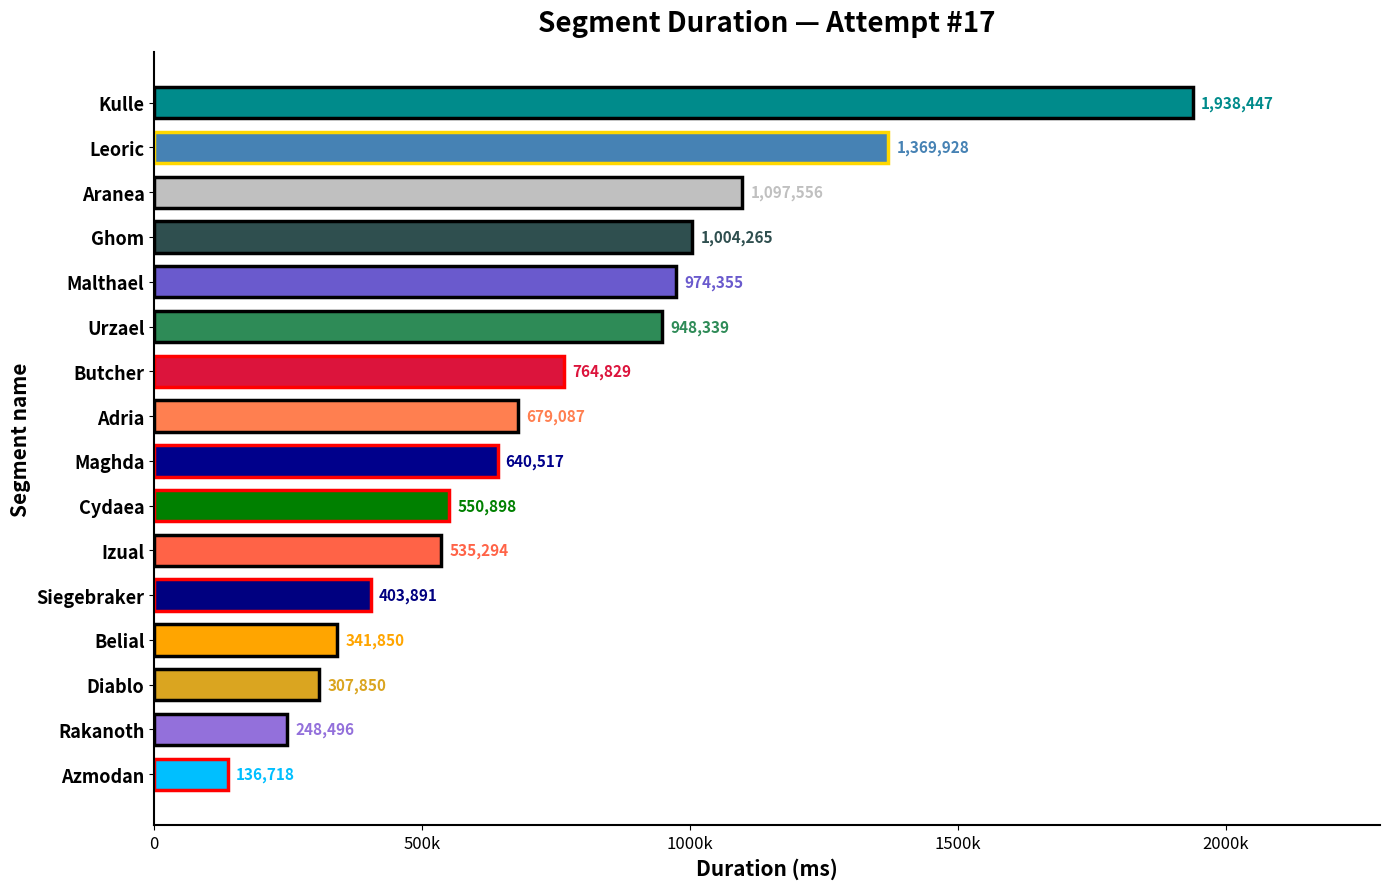

What is the difference between the maximum and second lowest values?

1689951